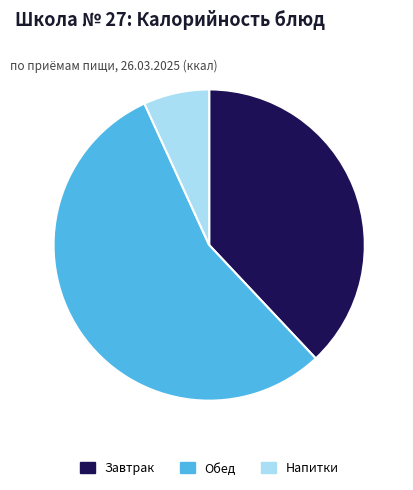

How many segments does this pie chart have?

3